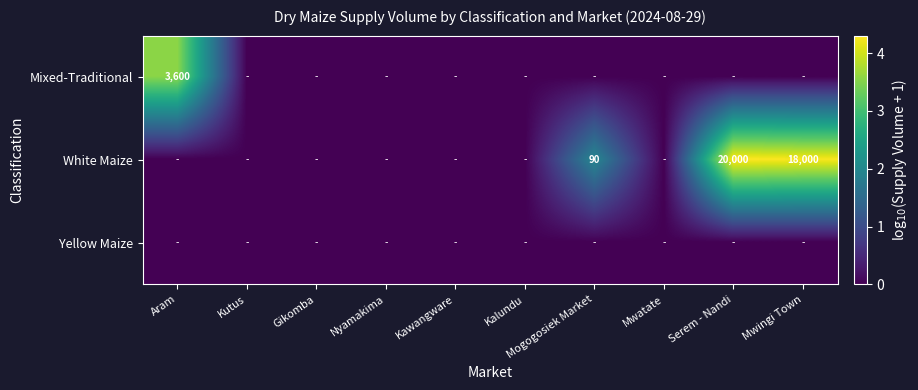

Rank the series at Kawangware from highest to lowest value.

Mixed-Traditional, White Maize, Yellow Maize